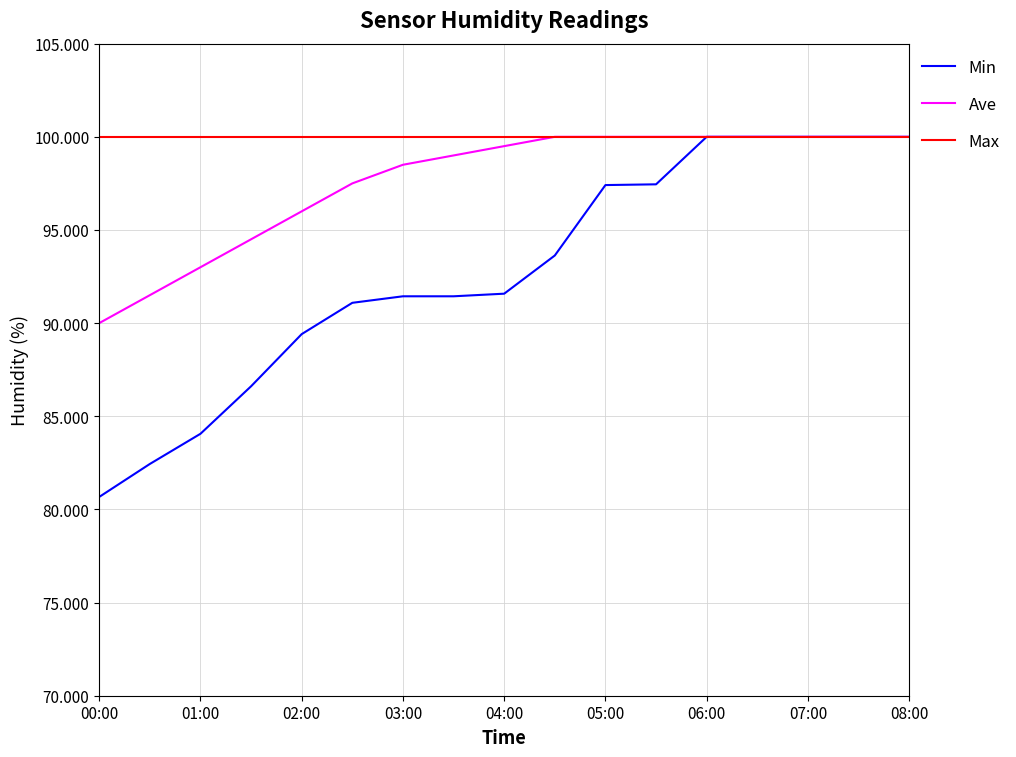

Which series has the largest total across all categories?

Max